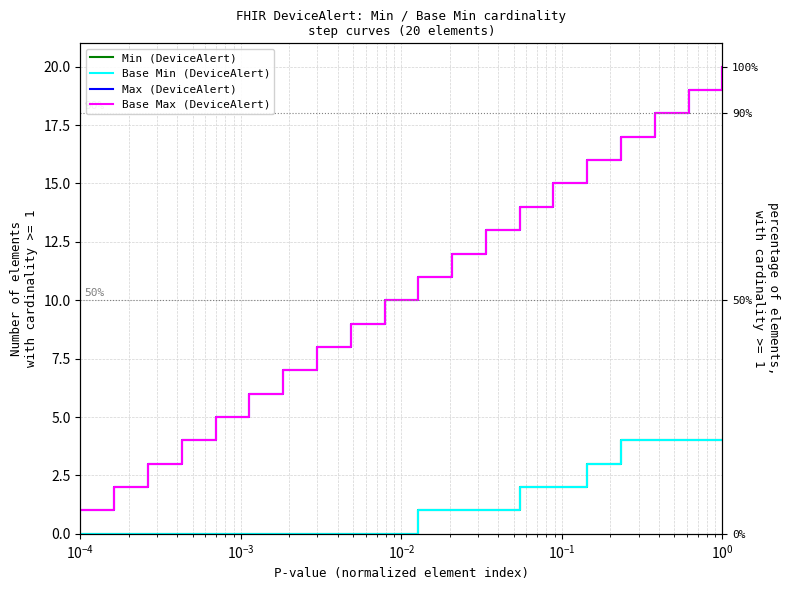

True or false: Max (DeviceAlert) has more than 1 points higher than both neighbors.

False